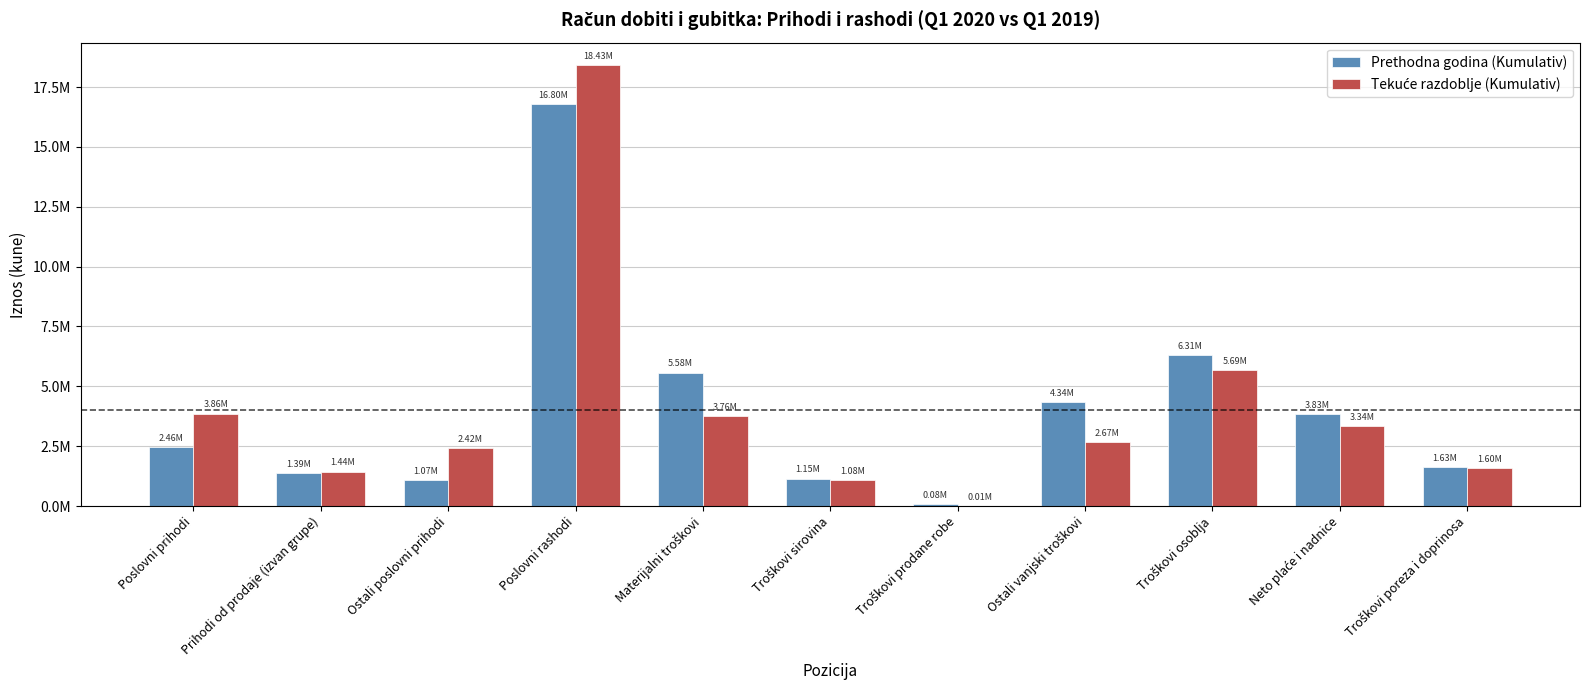

What value does the Tekuće razdoblje (Kumulativ) series have at Troškovi prodane robe, to the nearest 10?

14470